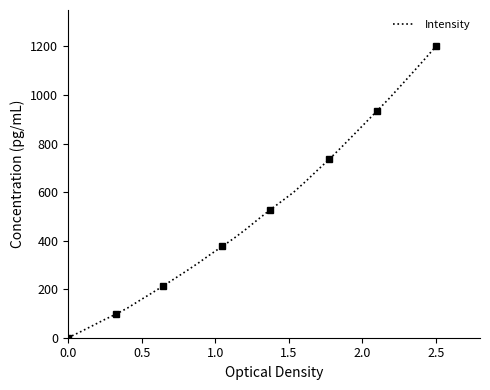

What is the highest value of the Intensity series?

1200.0